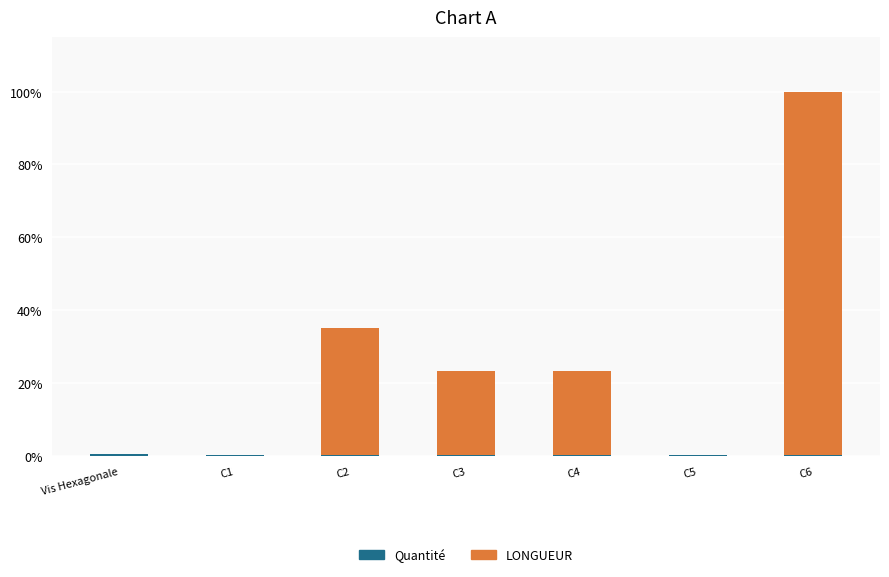

What is the average value of the Quantité series?

1